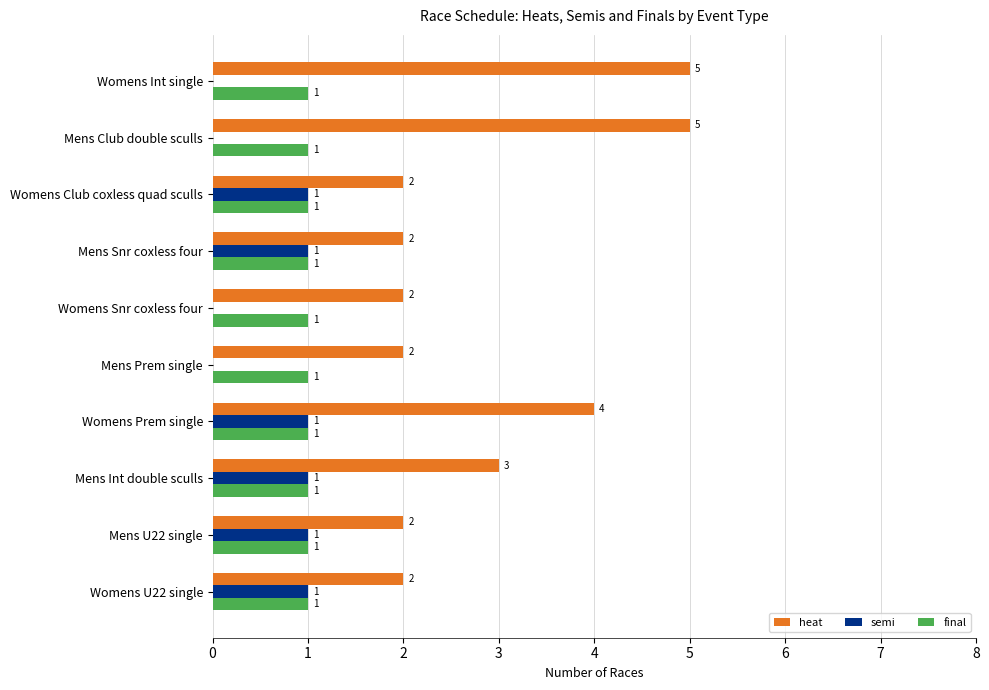

Which series changed the most between Womens Snr coxless four and Womens Prem single?

heat